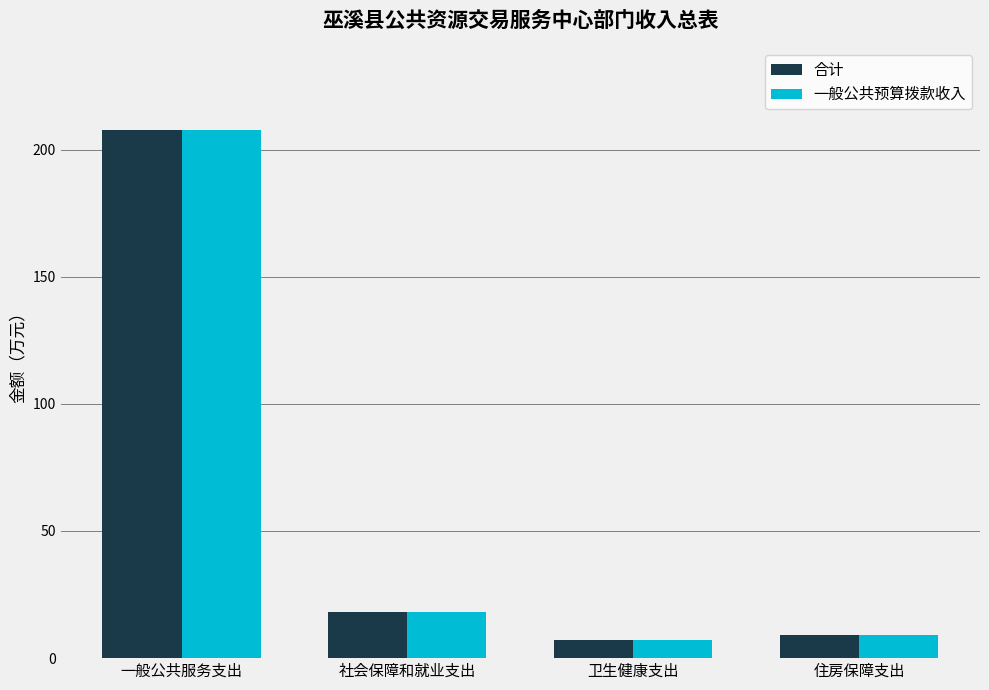

Which category has the highest value across all series?

一般公共服务支出